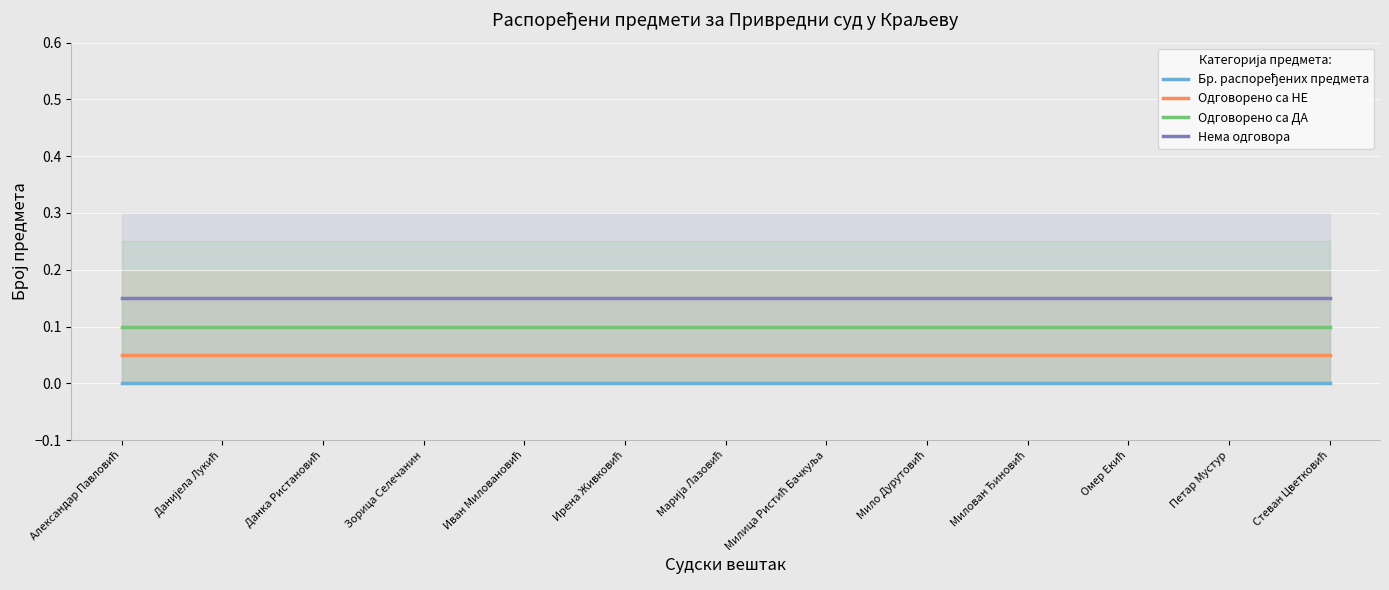

At which category is the sum across all series the highest?

Александар Павловић